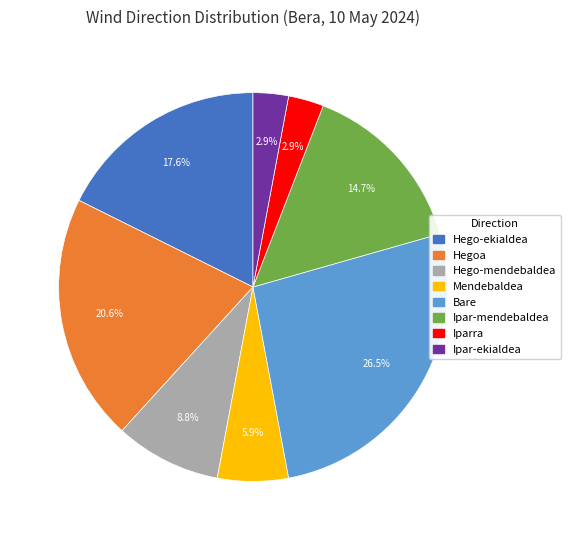

Between Ipar-ekialdea and Hegoa, which is larger?

Hegoa